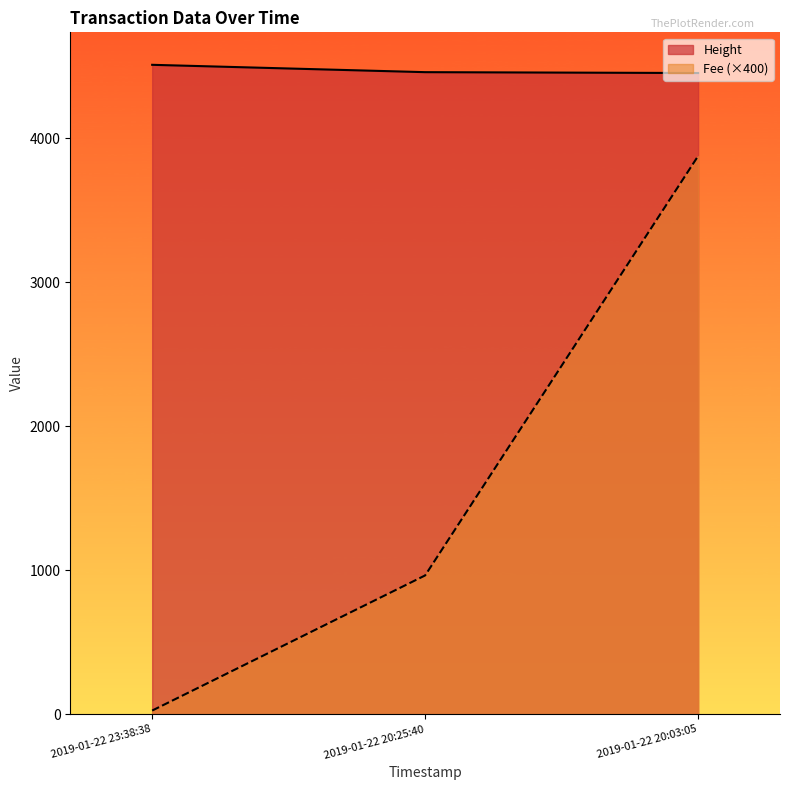

At which label does Fee reach its peak?

2019-01-22 20:03:05